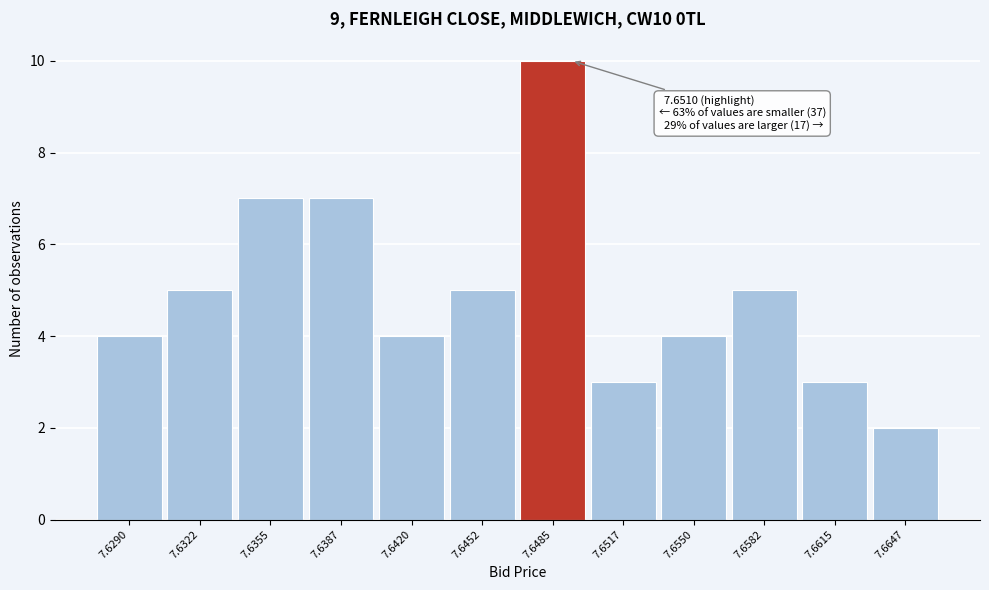

Reading right to left, what are all the values shown in this chart?

2	3	5	4	3	10	5	4	7	7	5	4